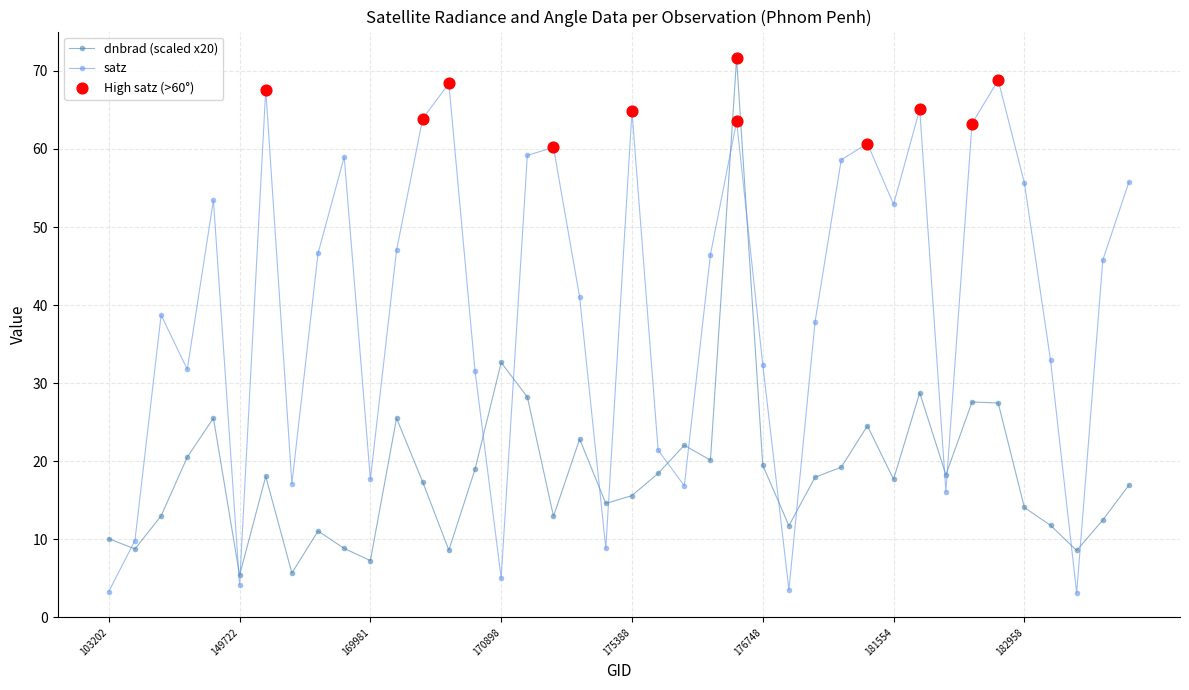

What is the value of the satz point at the 35th from the left?

68.8